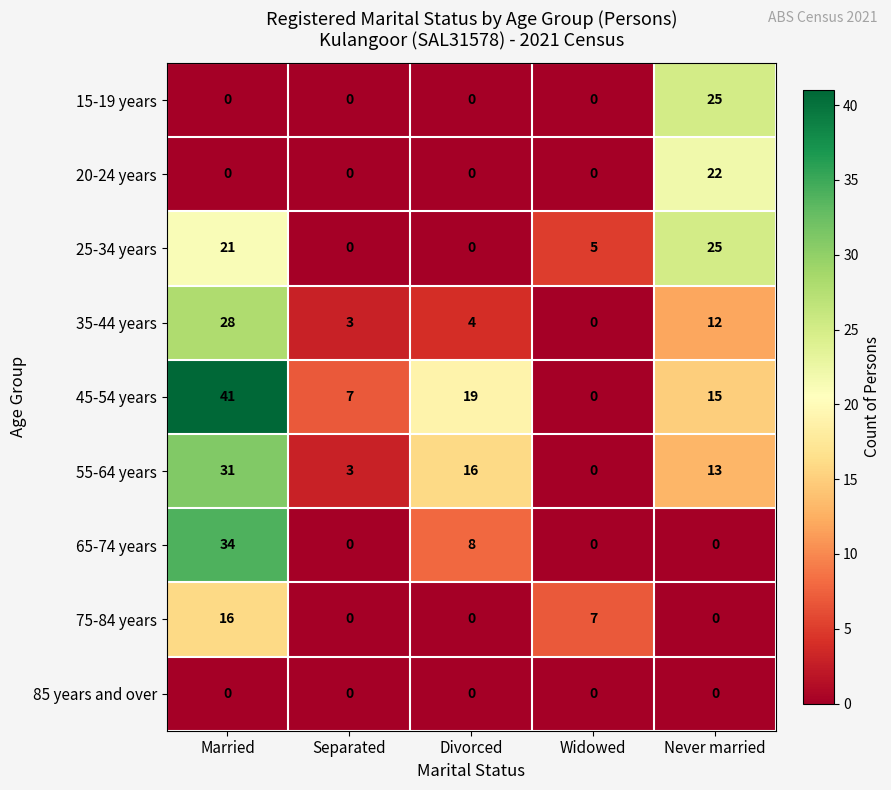

What is the total value across all series at Never married?

112